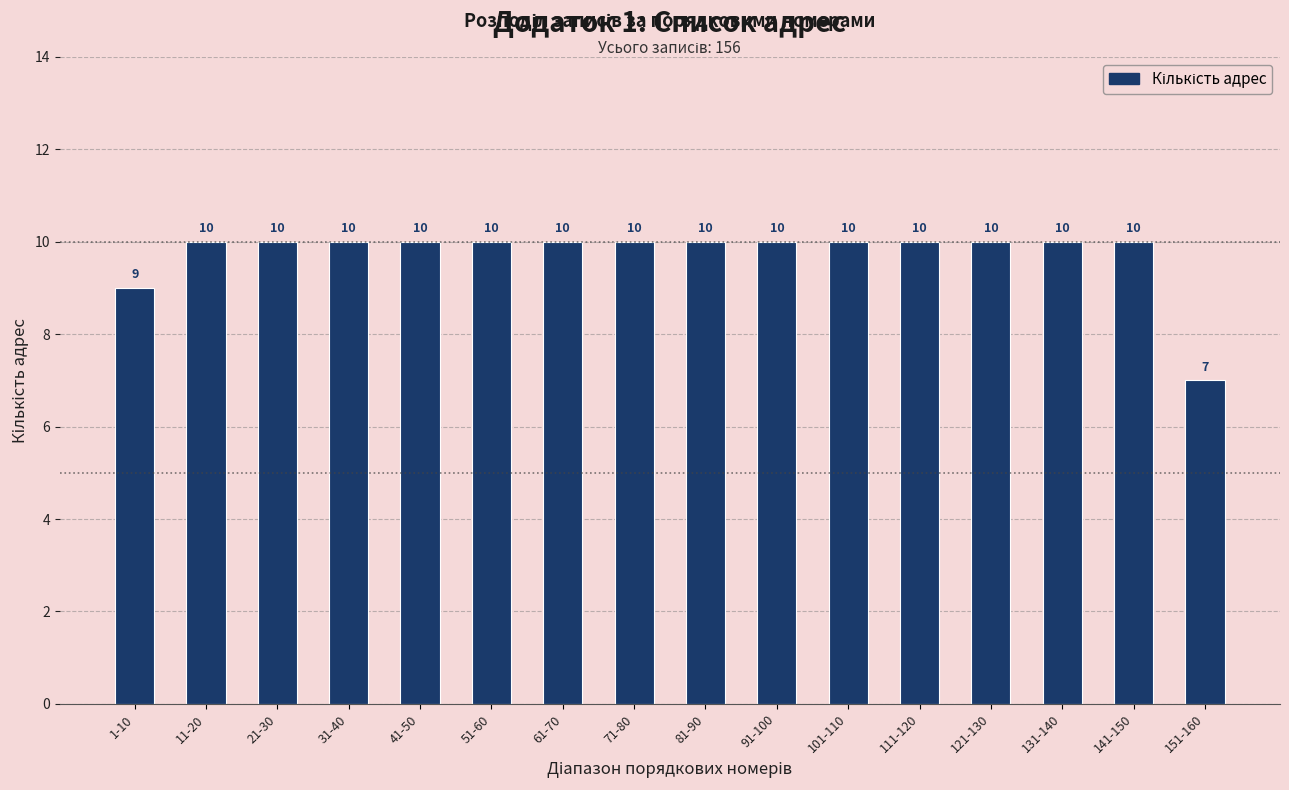

Reading right to left, extract all data points from this chart.

151-160=7	141-150=10	131-140=10	121-130=10	111-120=10	101-110=10	91-100=10	81-90=10	71-80=10	61-70=10	51-60=10	41-50=10	31-40=10	21-30=10	11-20=10	1-10=9